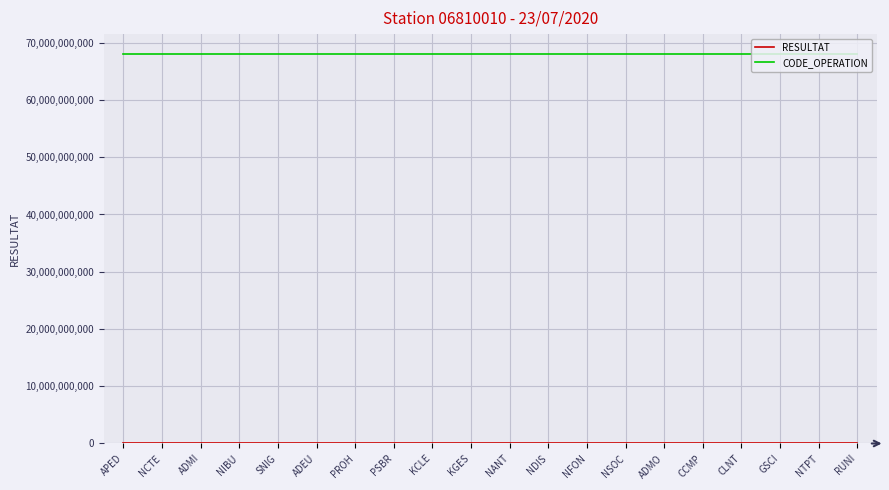

At how many categories does at least one series exceed 18161519414?

20